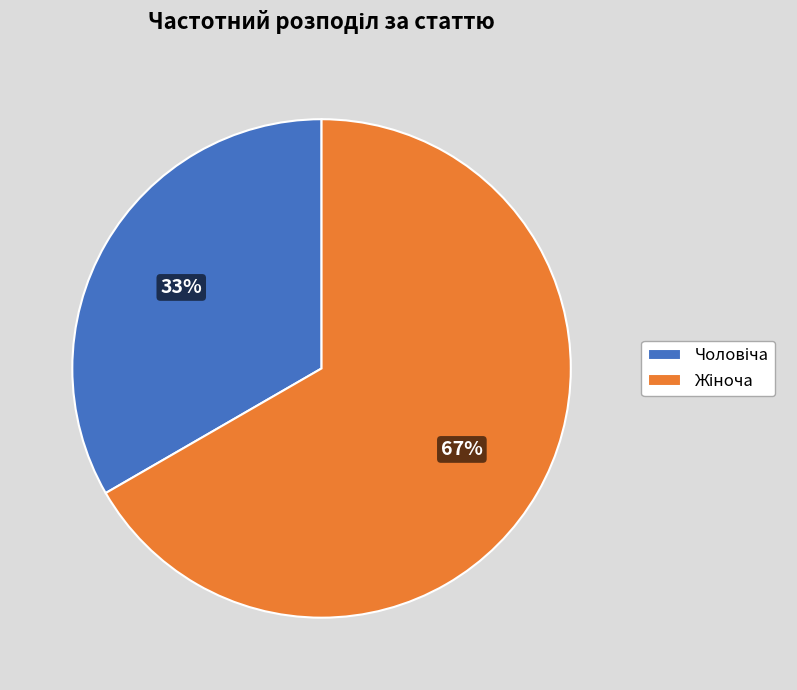

To the nearest percent, what is the average slice percentage?

50%